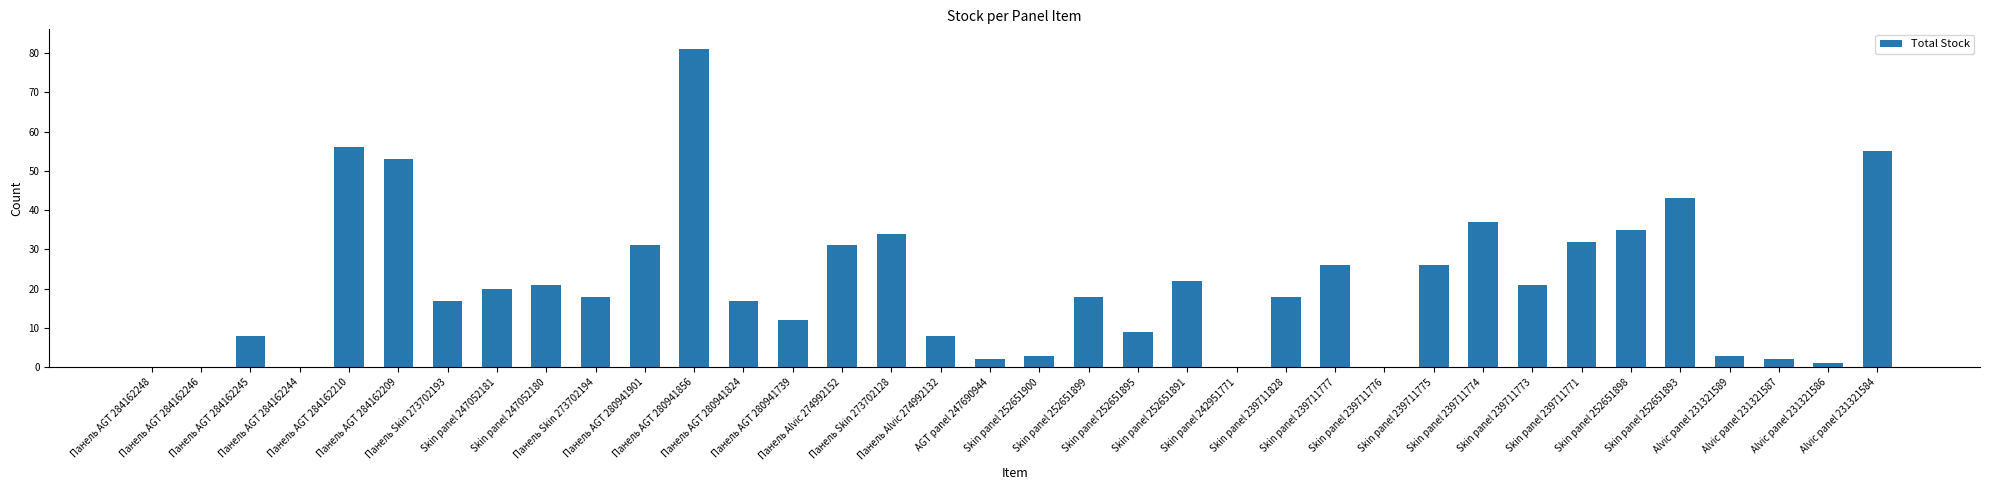

Reading left to right, extract all data points from this chart.

0	0	8	0	56	53	17	20	21	18	31	81	17	12	31	34	8	2	3	18	9	22	0	18	26	0	26	37	21	32	35	43	3	2	1	55